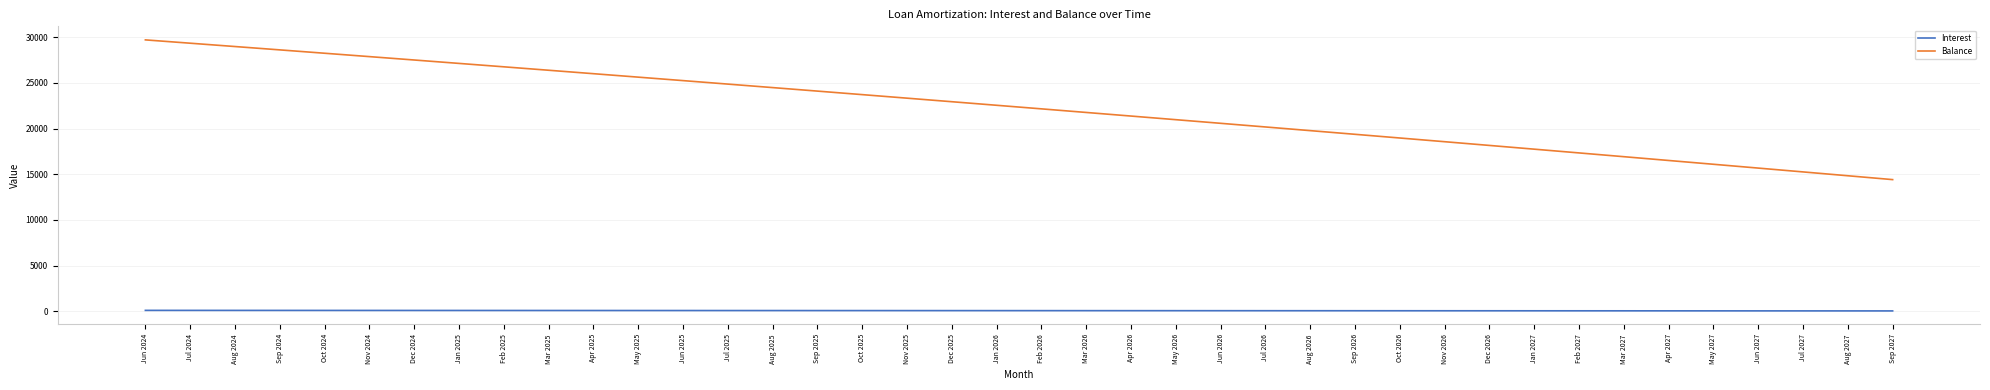

What position from the right is Mar 2026?

19